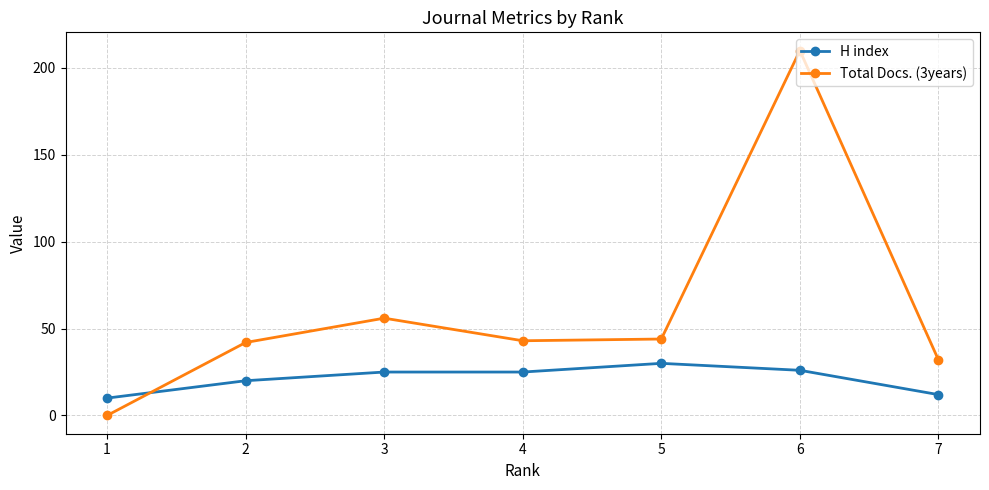

Which series changed the most between 3 and 7?

Total Docs. (3years)